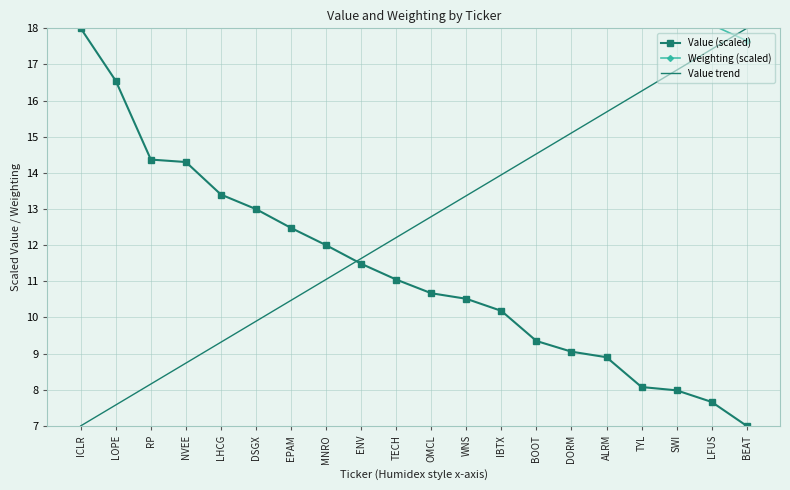

True or false: Weighting (scaled) and Value trend intersect in this chart.

True